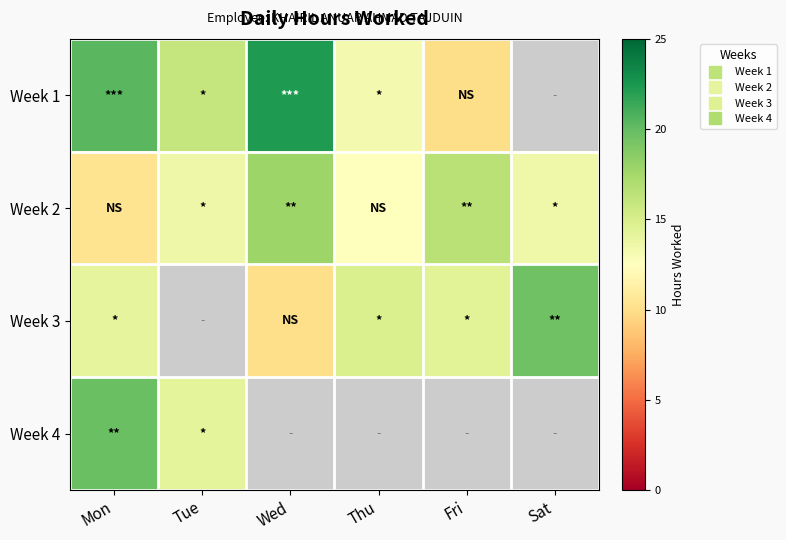

At Wed, list the series in order from largest to smallest.

Week 1, Week 2, Week 3, Week 4